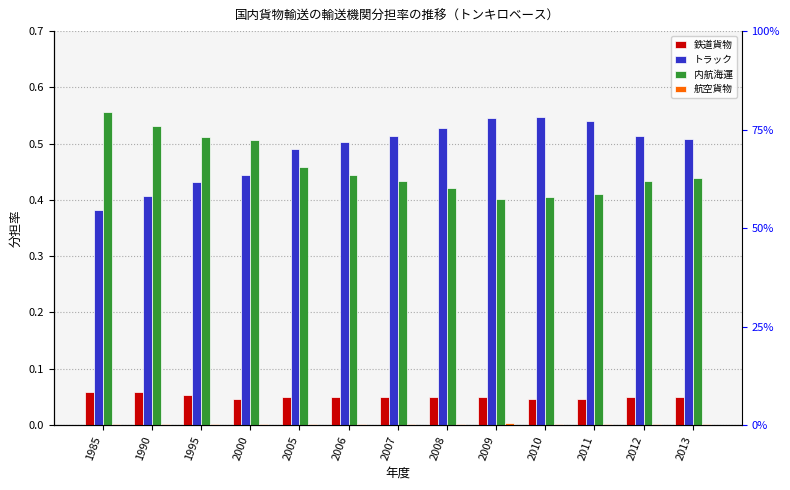

Which series has the widest spread of values?

トラック